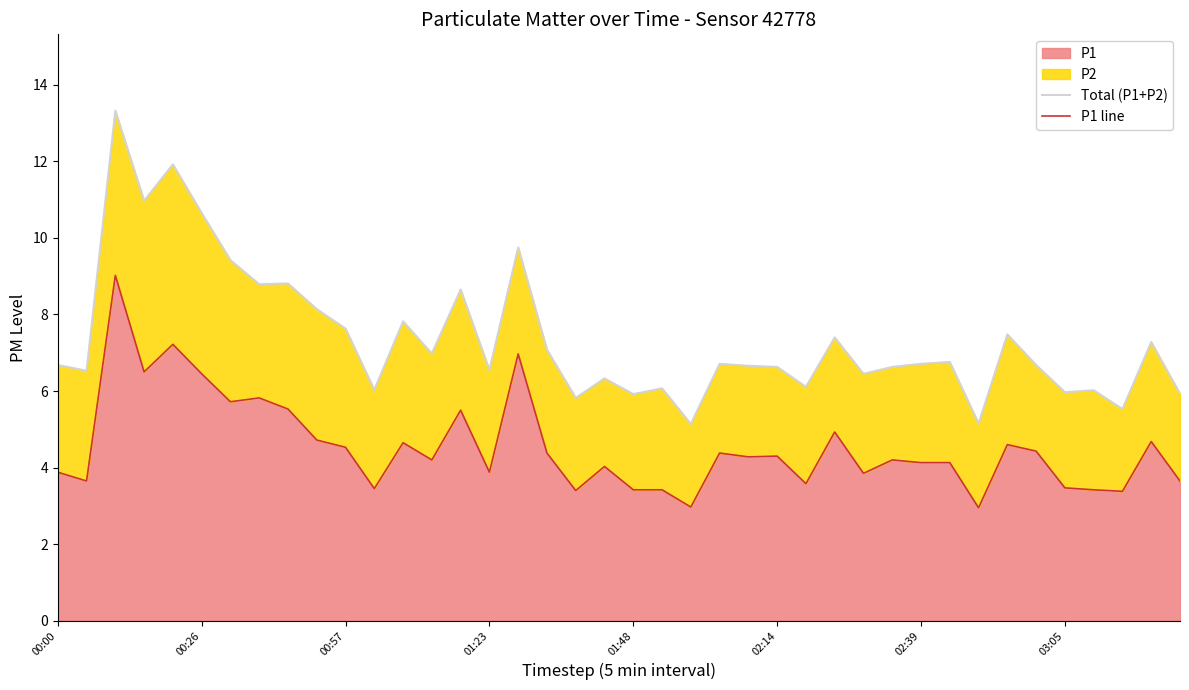

Count the number of data series in this chart.

2